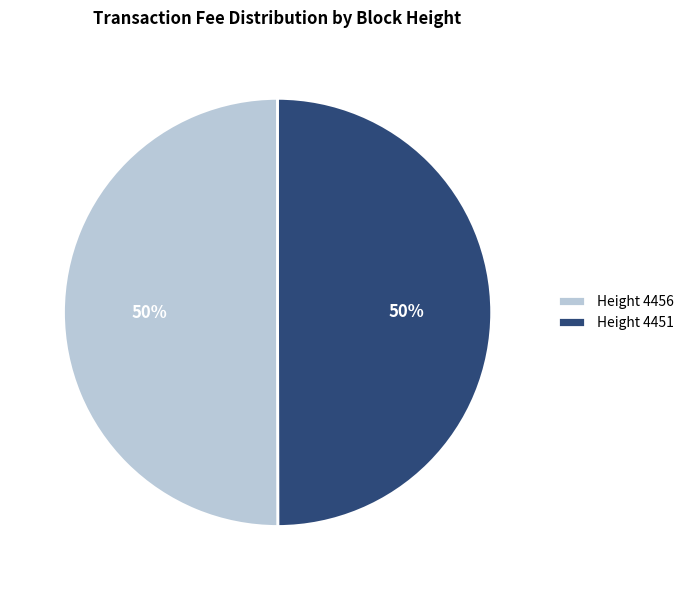

What is the ratio of the value at Height 4451 to the value at Height 4456?

1.0